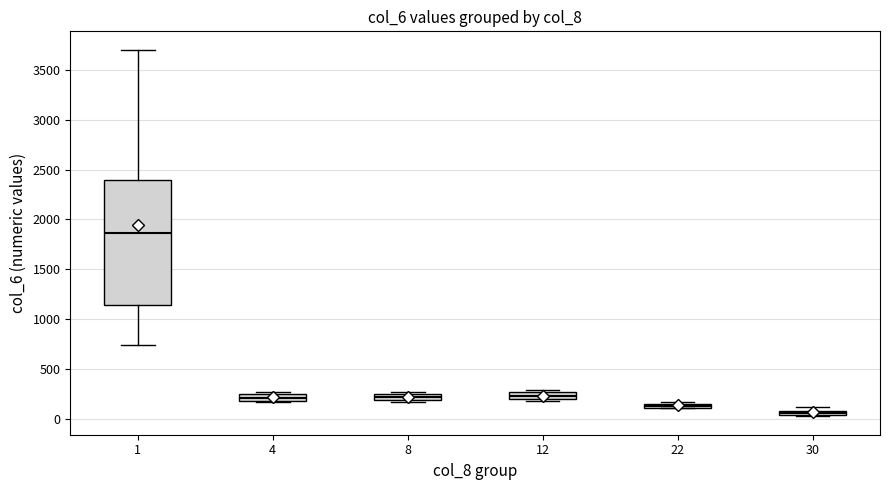

Where is the upper edge of the box at x = 12 on the y-axis? The values are not printed on the chart, so give them approximately, as read against the axis.

250